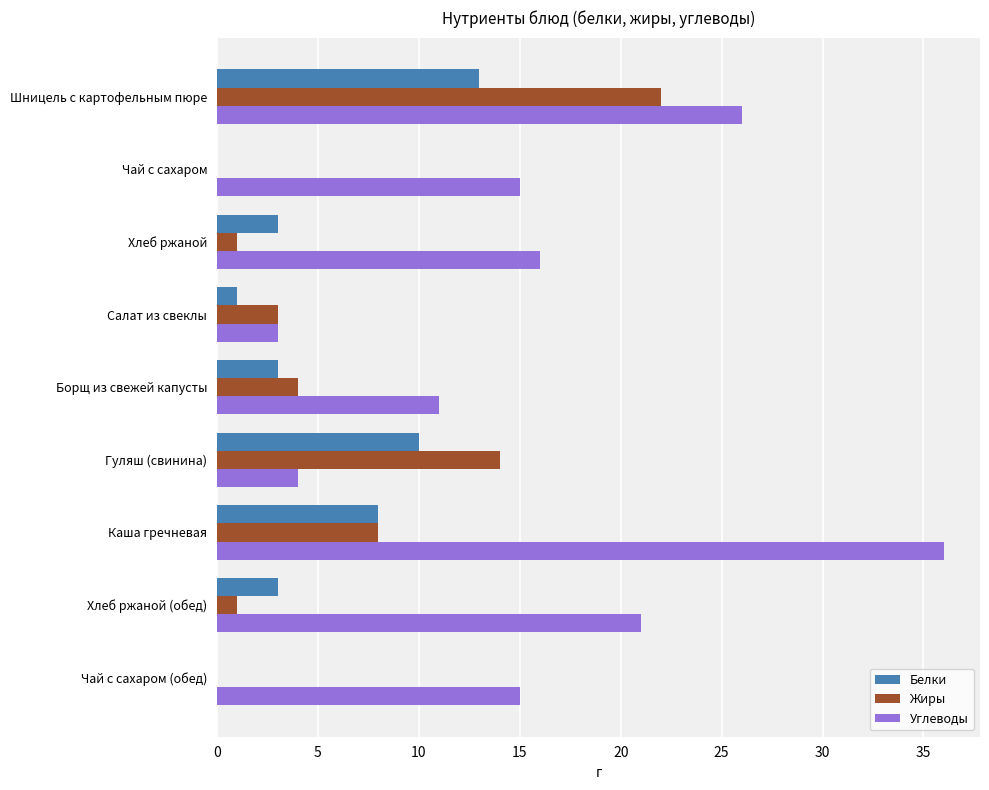

At which label is Углеводы closest to 19?

Хлеб ржаной (обед)